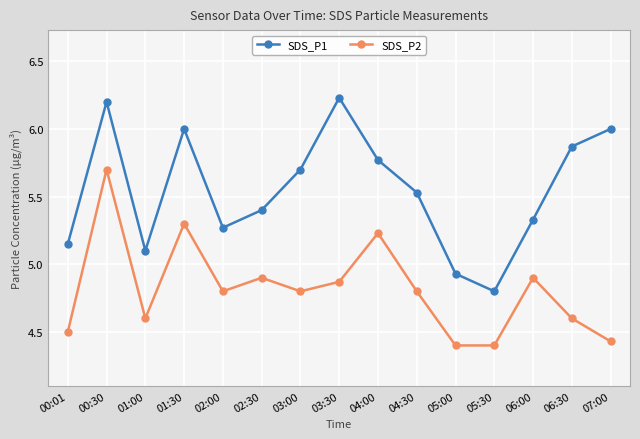

How many series are shown in this chart?

2